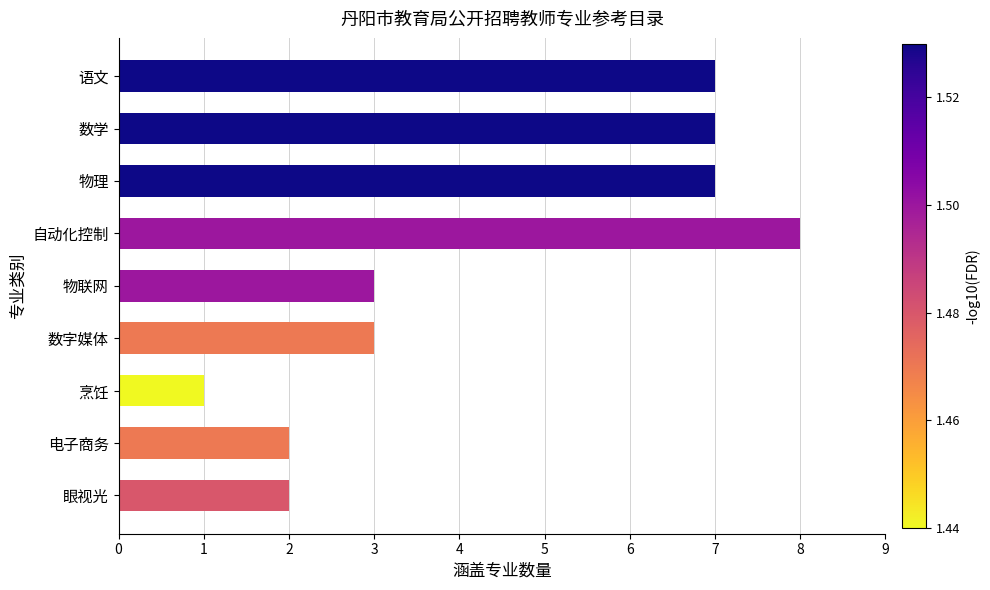

How many categories are shown in the chart?

9